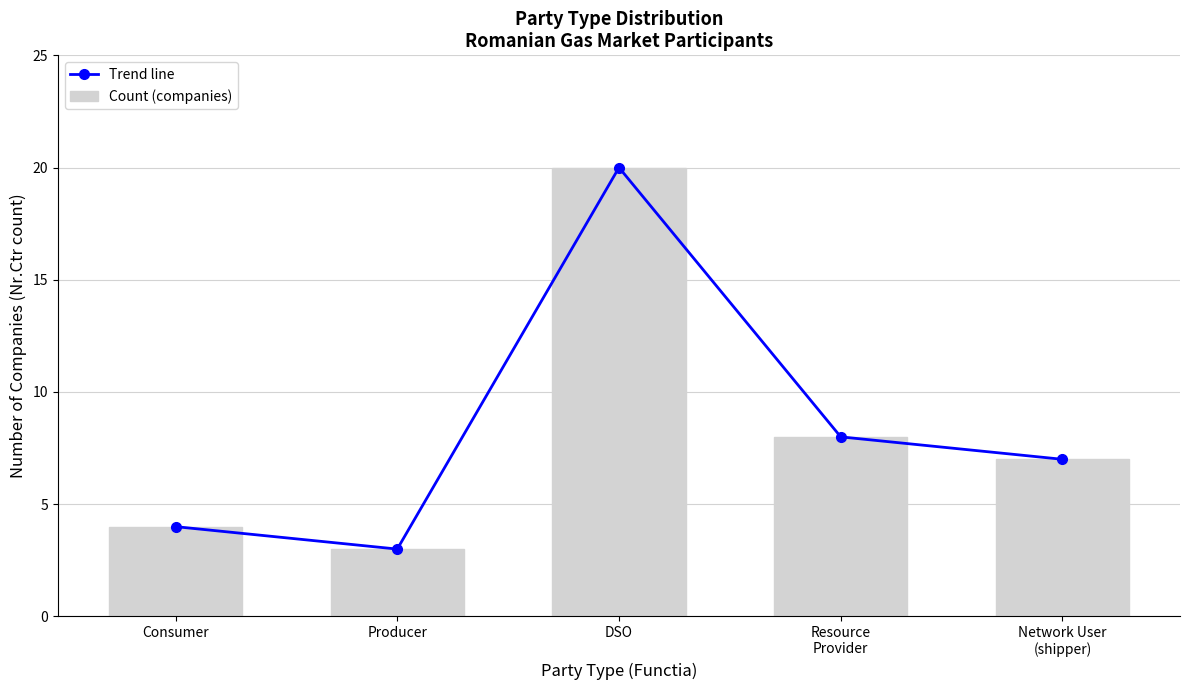

What is the label of the 5th bar from the right?

Consumer